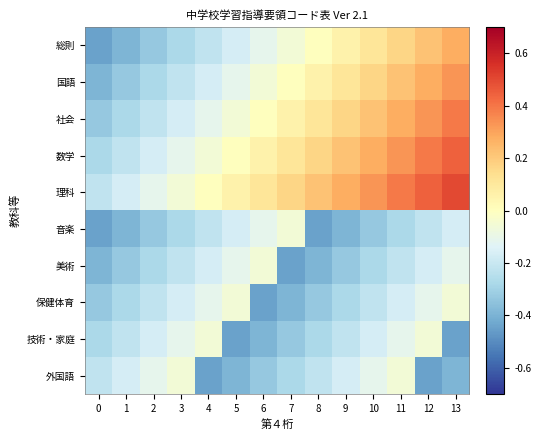

How many categories are shown in the chart?

14